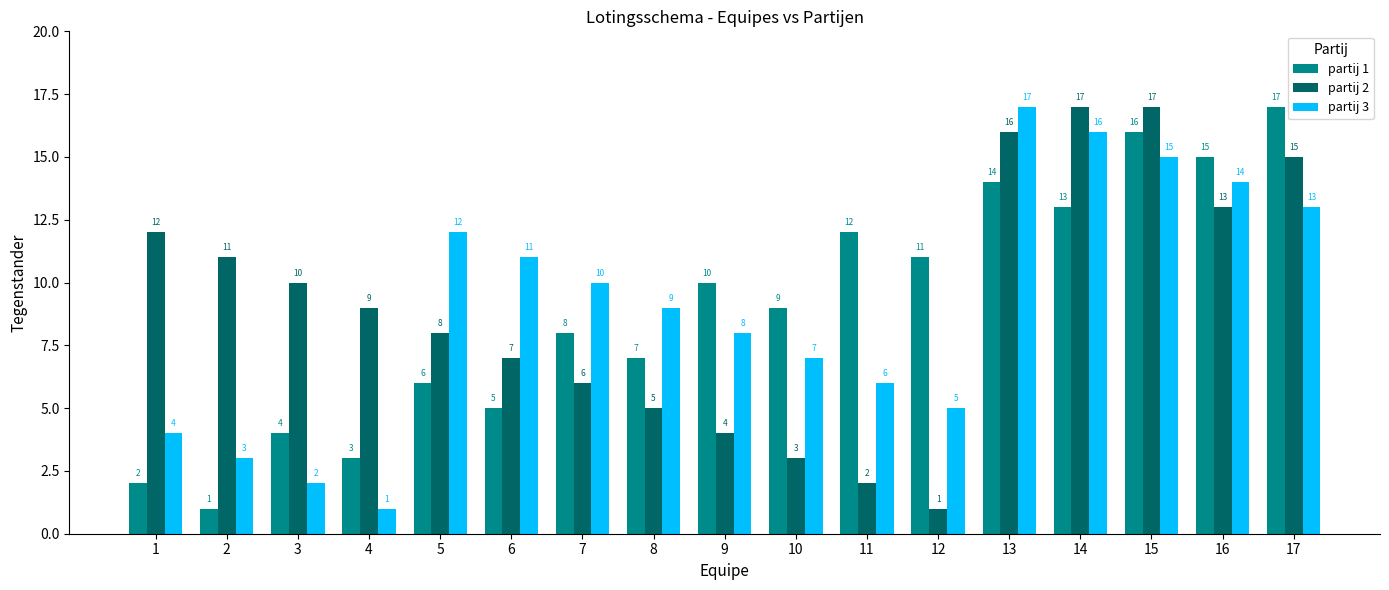

What is the difference between the second highest and second lowest values in the partij 2 series?

15